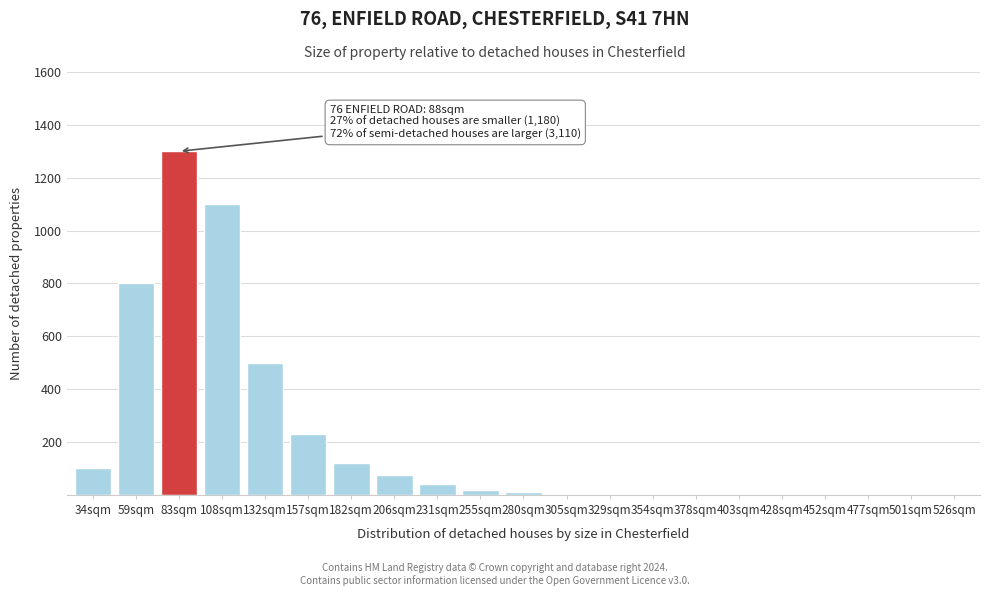

What is the sum of the values at 526sqm and 206sqm?

75